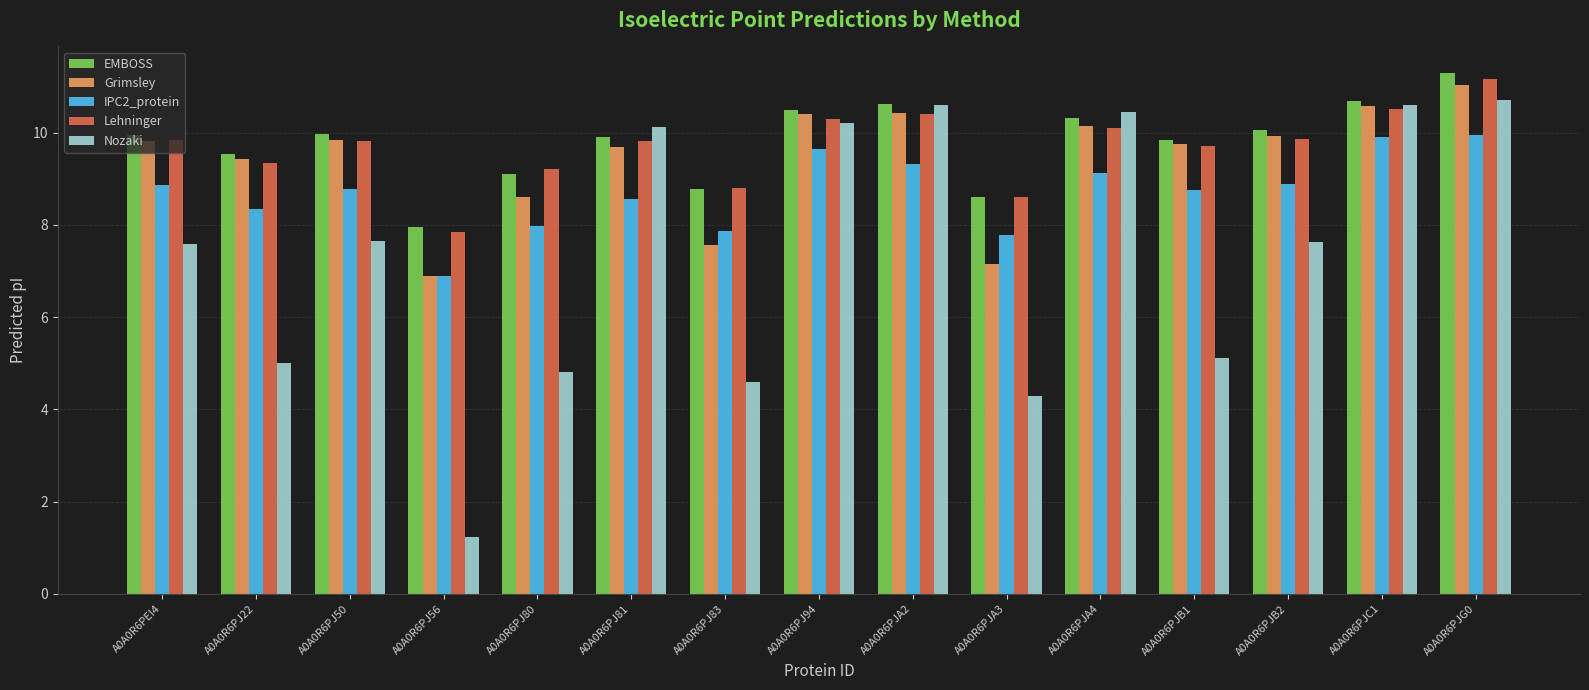

Which series has the largest total across all categories?

EMBOSS